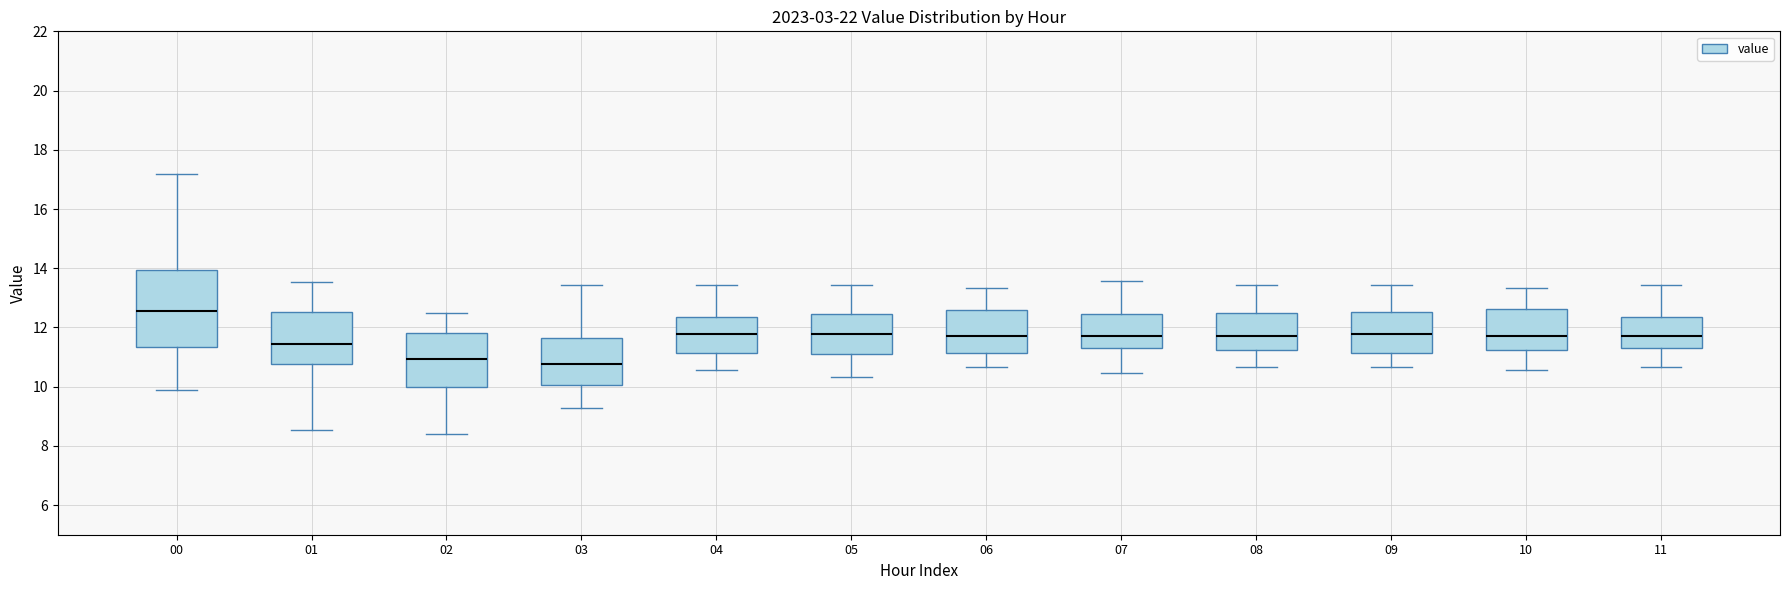

Which box is the tallest, from its lower edge to its upper edge?

00